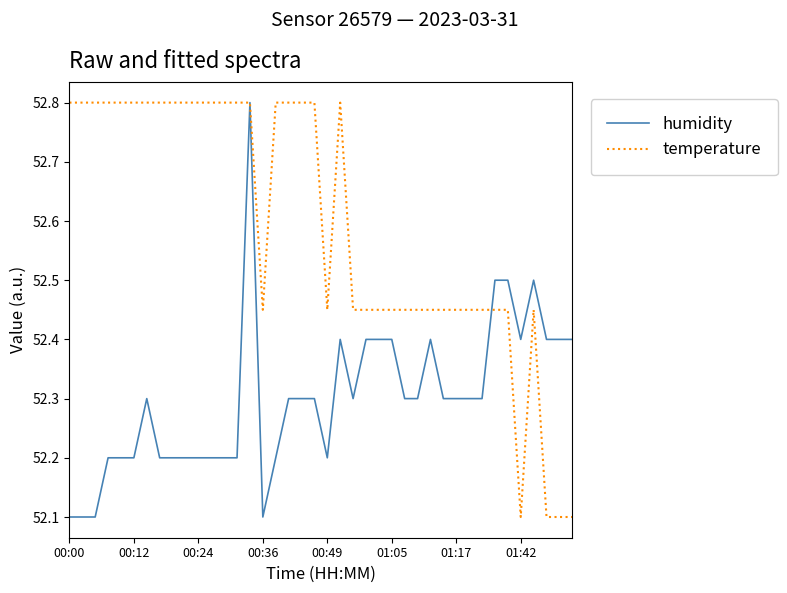

At how many categories does at least one series exceed 52?

40